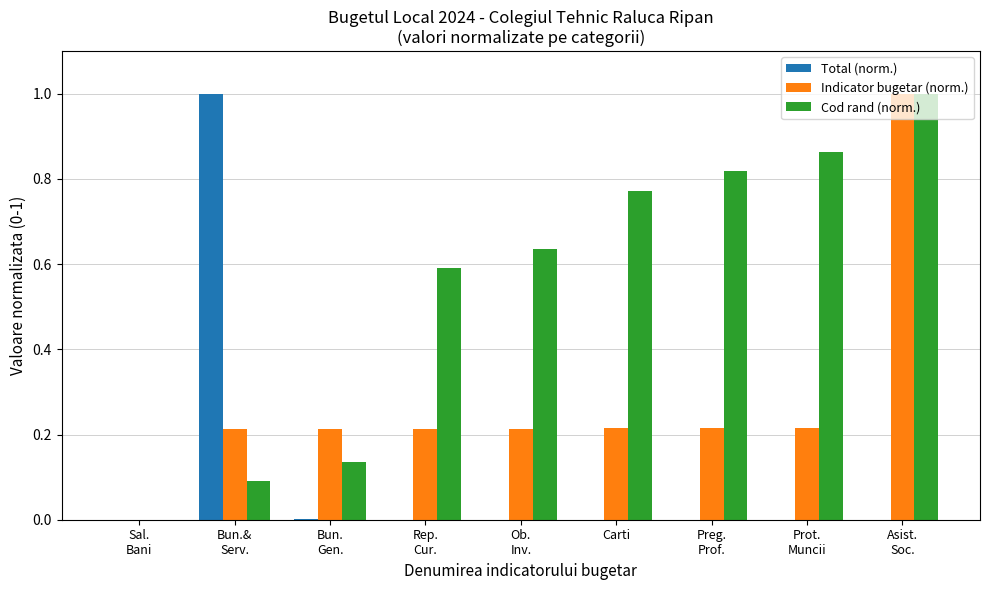

What is the sum of all Indicator bugetar (norm.) values?

2.5